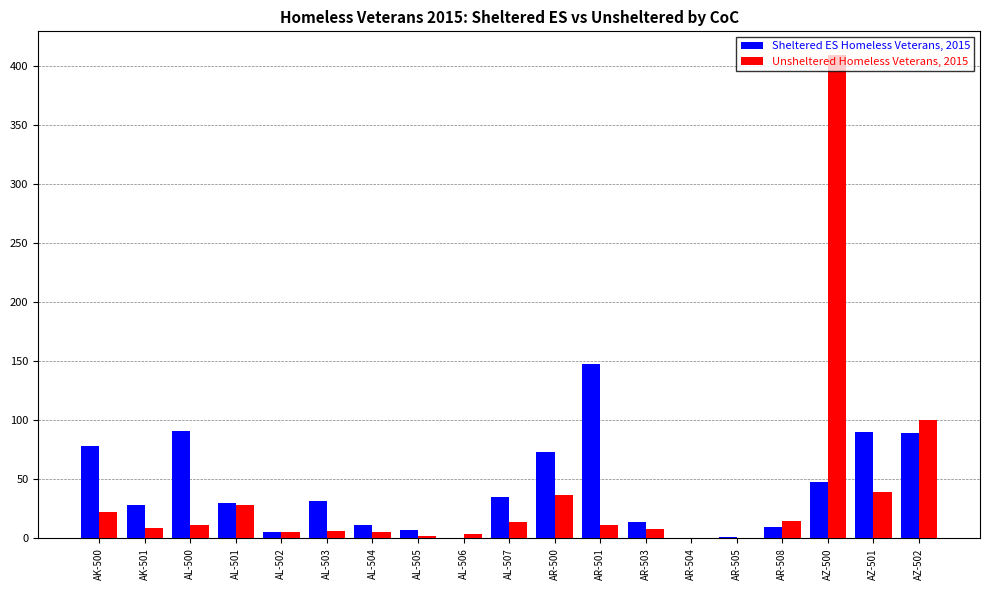

What is the total value across all series at AL-505?

9